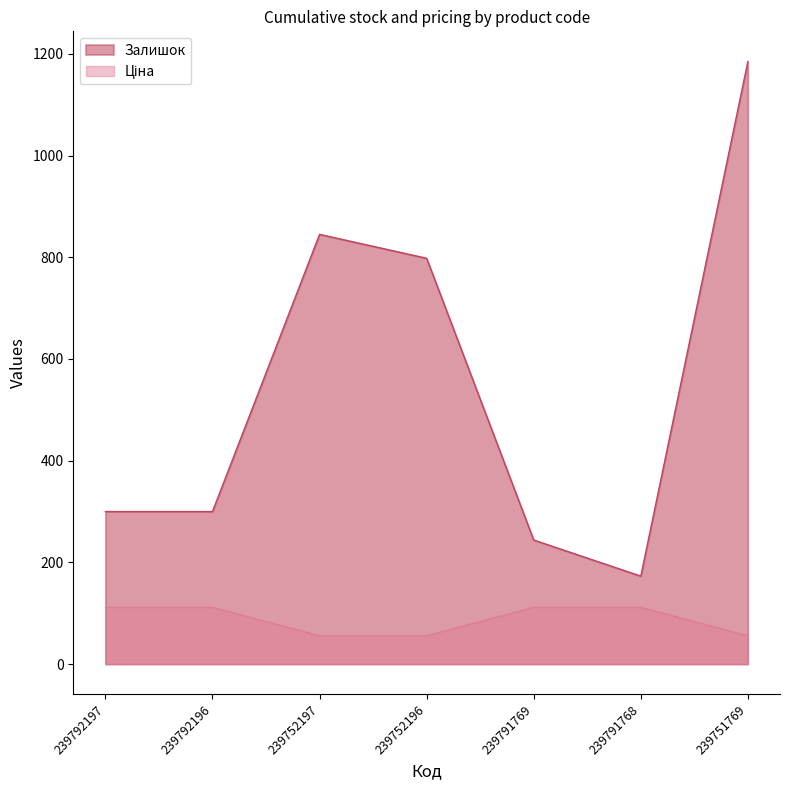

At 239751769, list the series in order from smallest to largest.

Ціна, Залишок